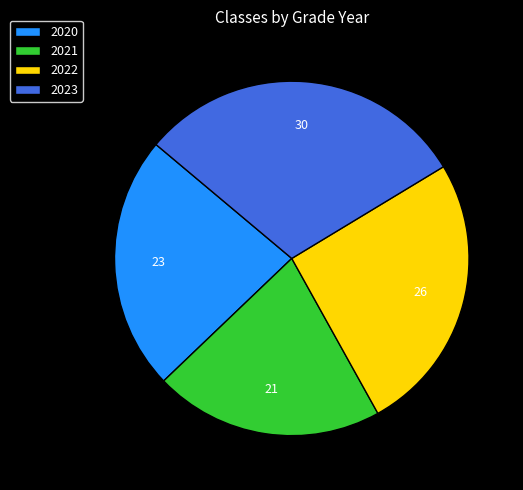

How many segments does this pie chart have?

4